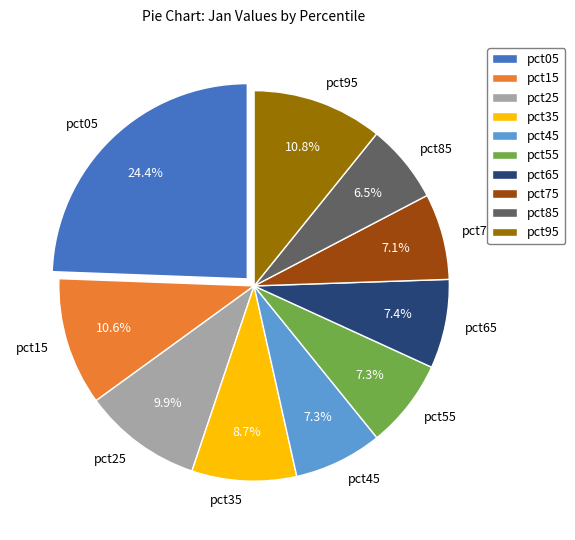

Which slice is the smallest?

pct85